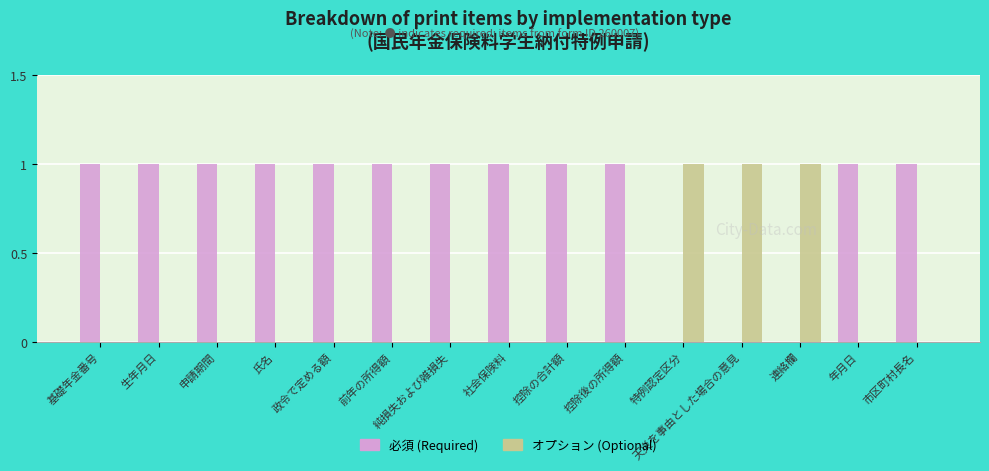

Is the value of 必須 (Required) at 年月日 greater than the value of オプション (Optional) at 純損失および雑損失?

Yes